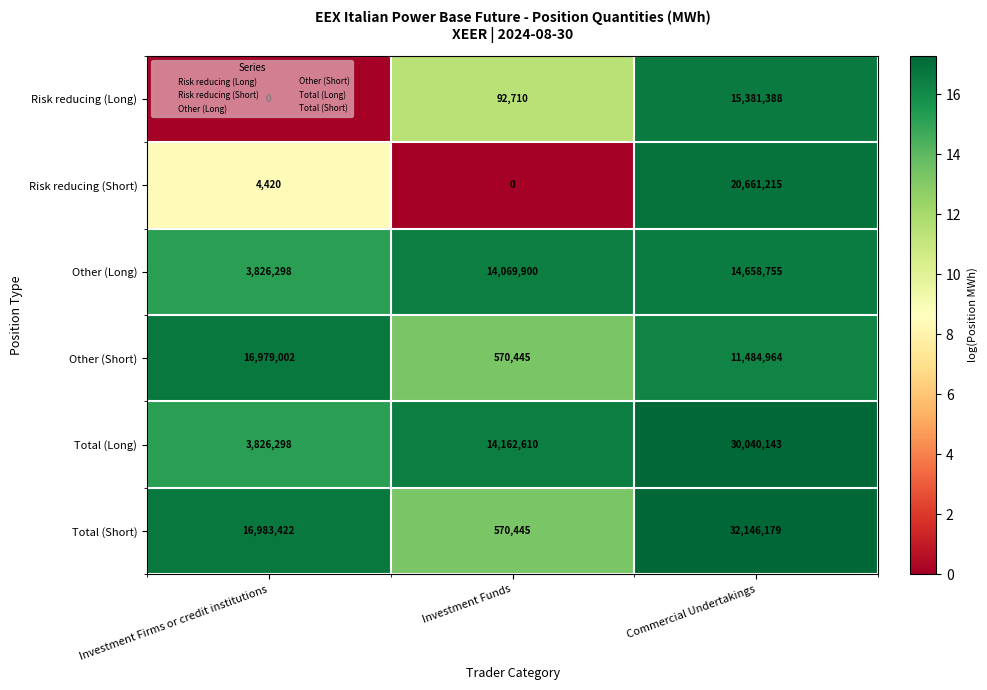

What is the spread (max minus min) of values at Investment Funds?

14162610